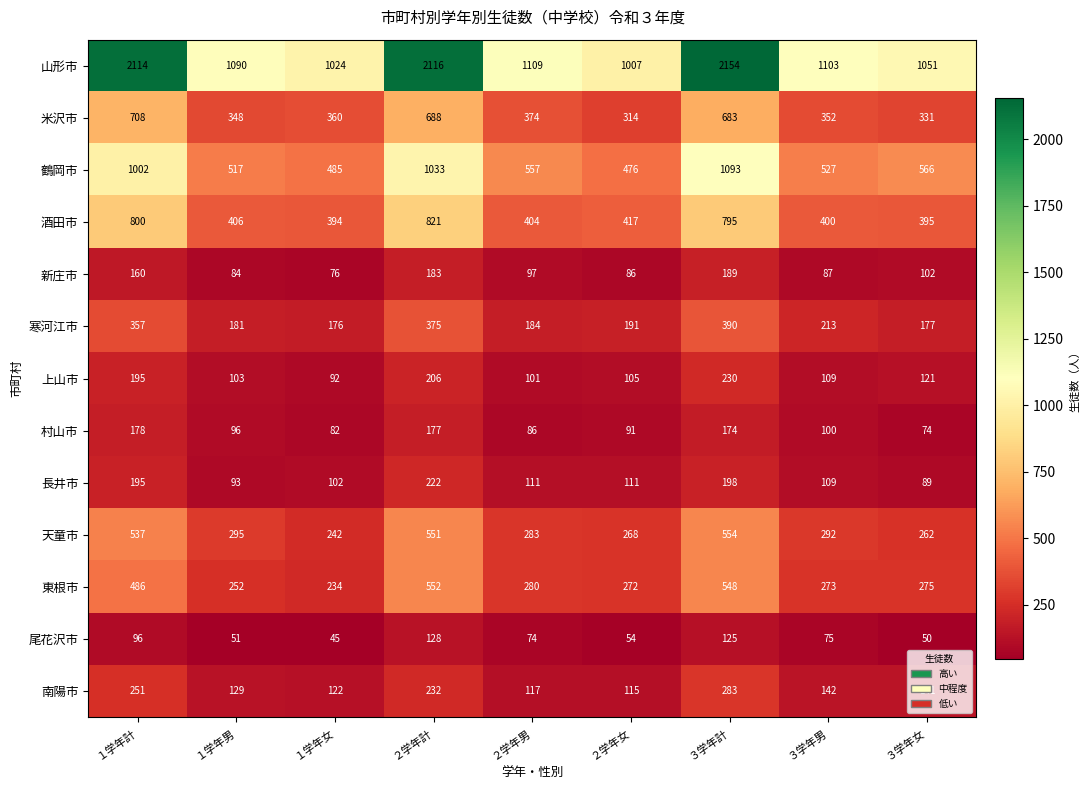

Rank the series by their maximum value, from lowest to highest.

尾花沢市, 村山市, 新庄市, 長井市, 上山市, 南陽市, 寒河江市, 東根市, 天童市, 米沢市, 酒田市, 鶴岡市, 山形市